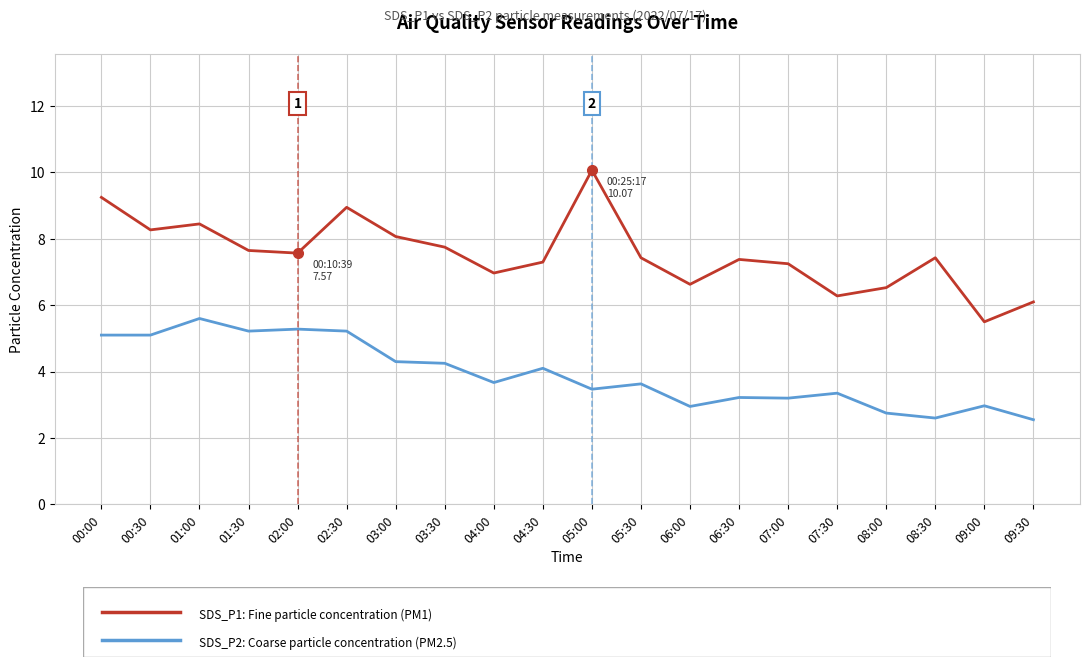

What is the difference between the highest and lowest values at 03:30?

3.5